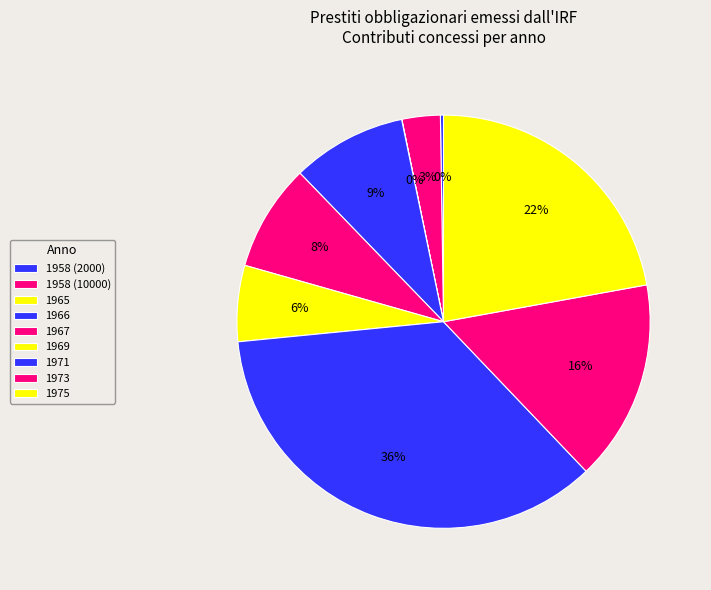

Which category has the biggest portion of the pie?

1971